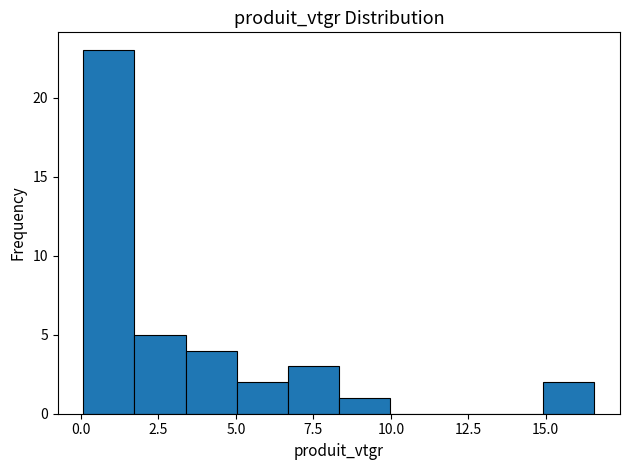

Read against the x-axis, roughly where is the centre of the tallest bar?

1.0